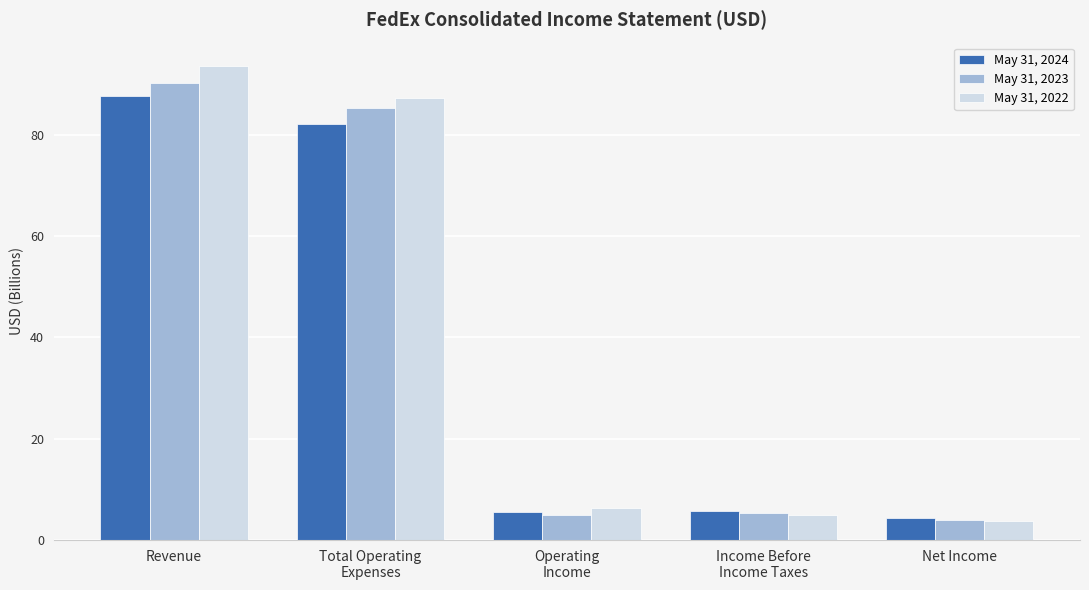

What is the difference between the maximum and second lowest values in the May 31, 2022 series?

88.6